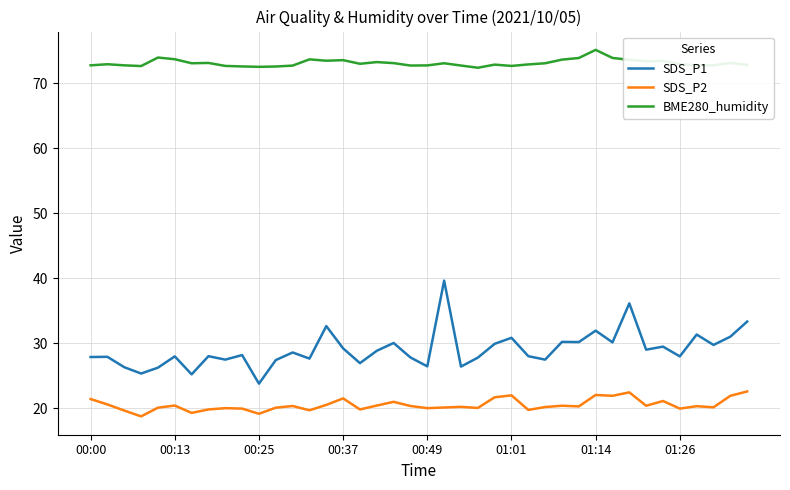

Which series has the largest total across all categories?

BME280_humidity